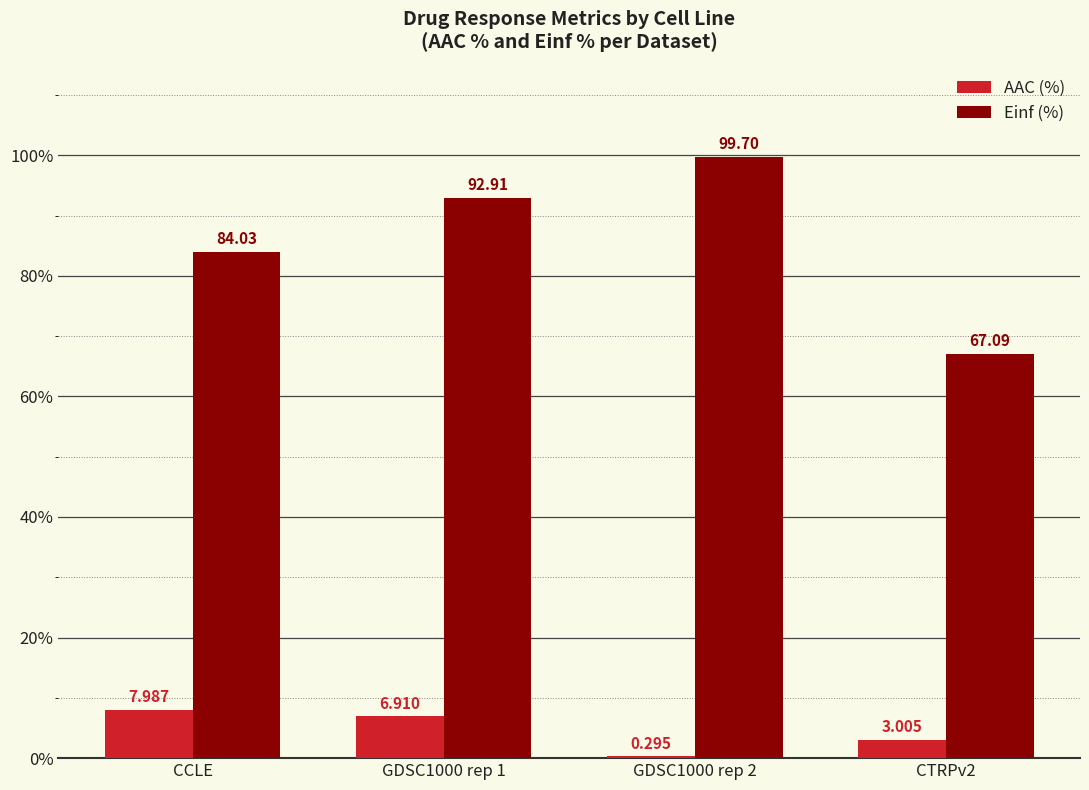

Which series has the largest total across all categories?

Einf (%)